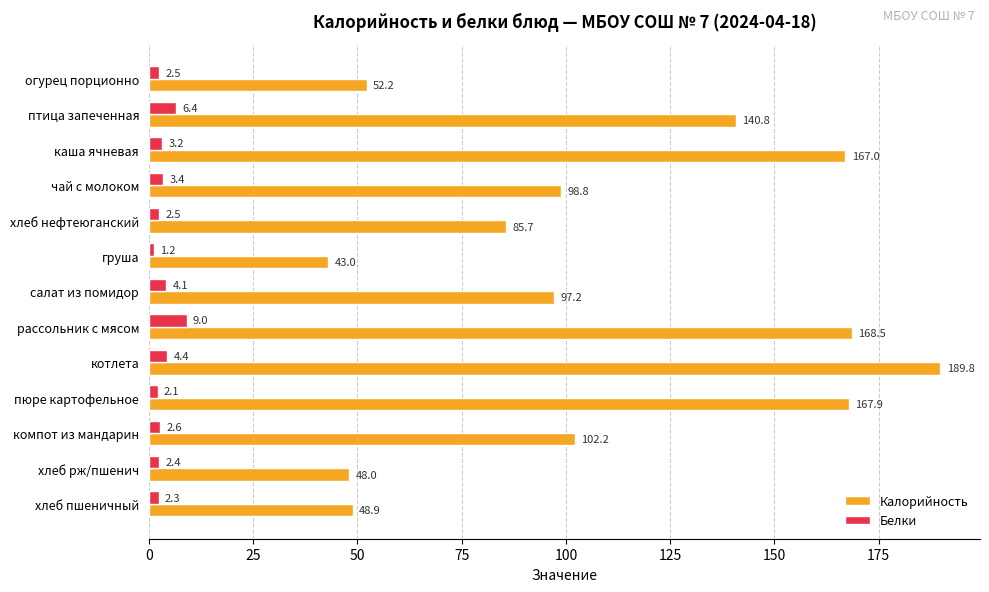

Read the Белки value at хлеб нефтеюганский.

2.5